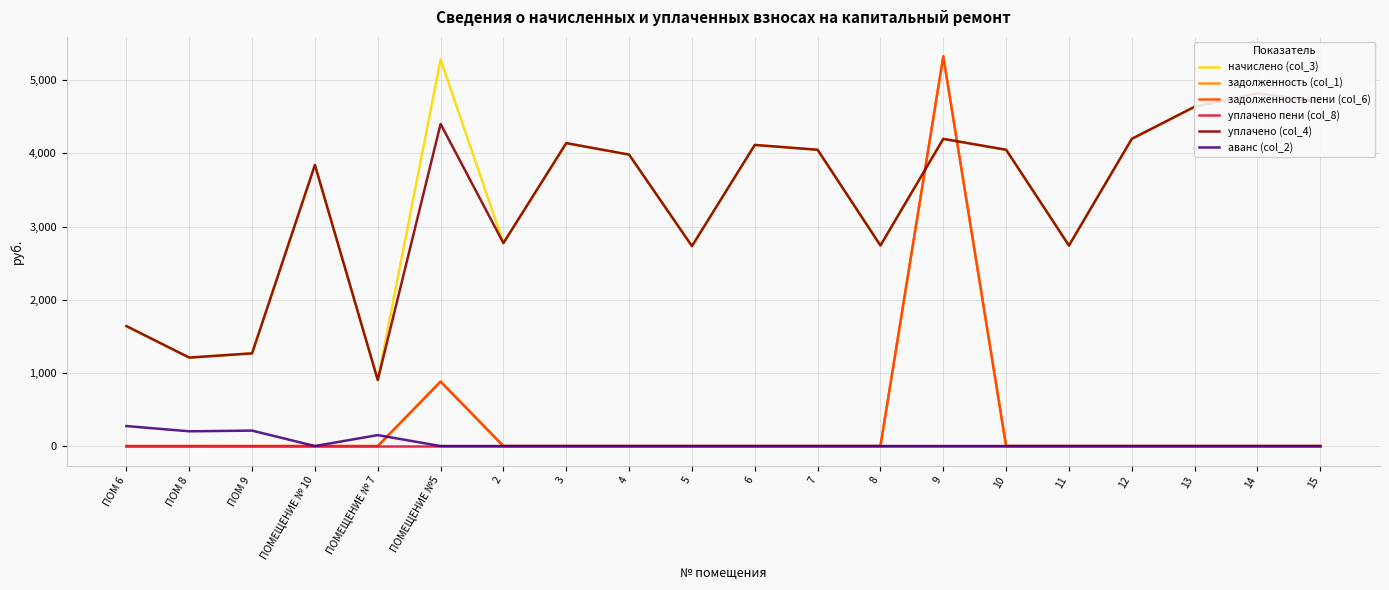

Where is задолженность (col_1) nearest to the value 2662?

ПОМЕЩЕНИЕ №5